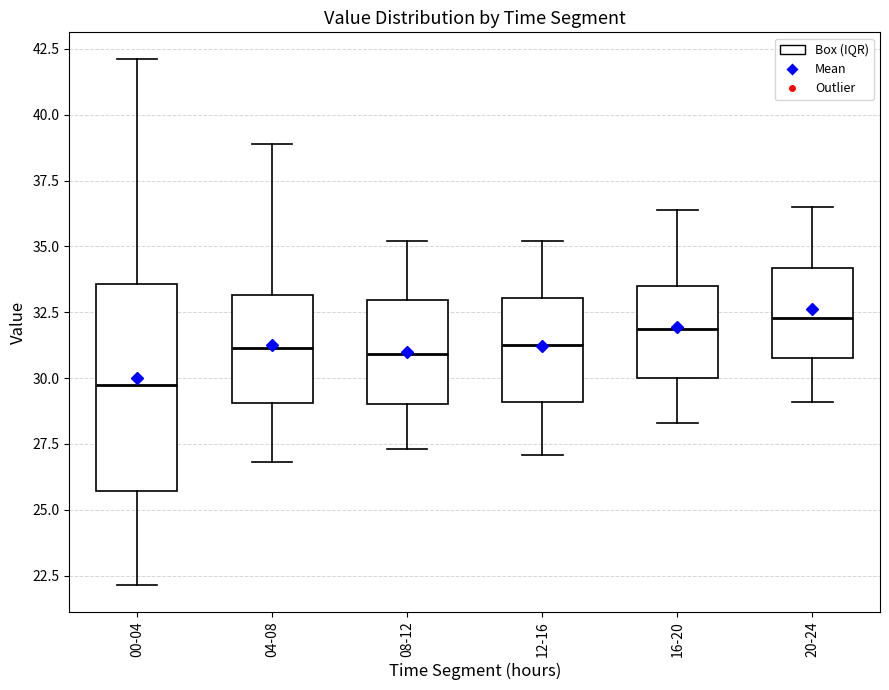

Where does the lower whisker of the box for 20-24 end on the y-axis? The values are not printed on the chart, so give them approximately, as read against the axis.

29.0